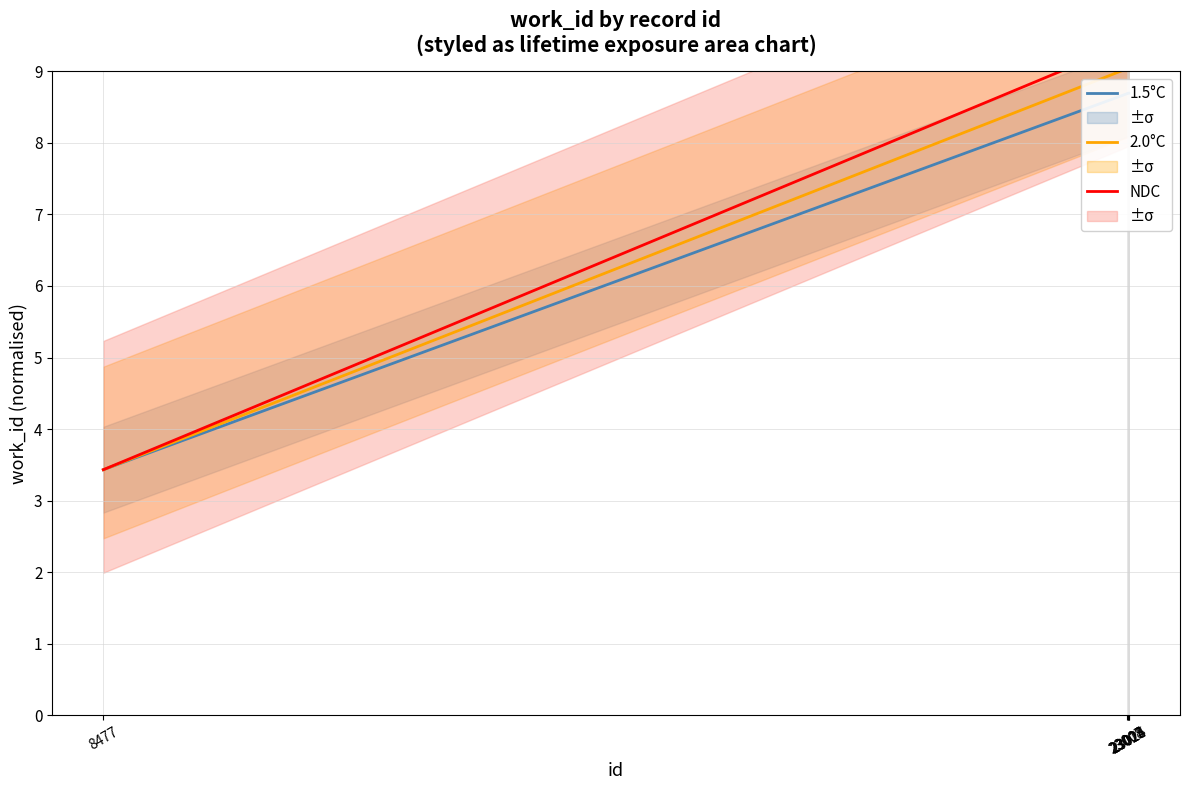

Which category has the highest value in the 2.0°C series?

23024